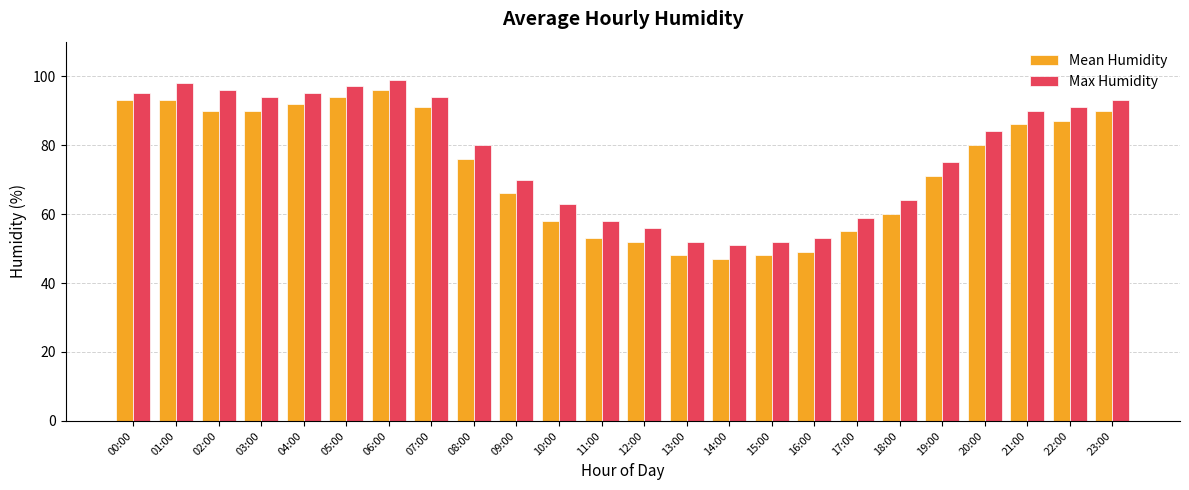

What is the label of the 7th bar from the right?

17:00